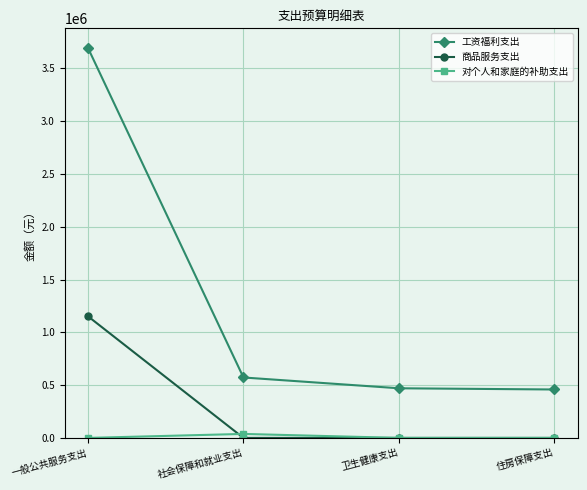

True or false: 工资福利支出 and 商品服务支出 cross at least once.

False